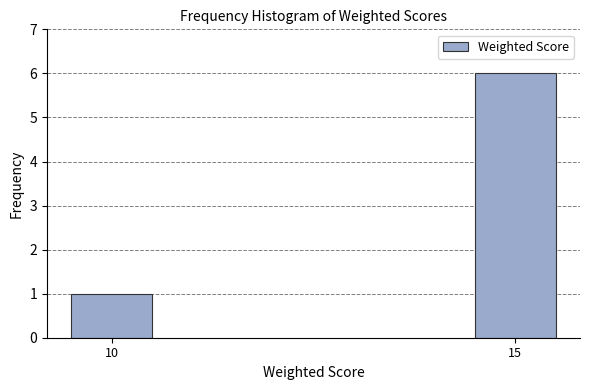

Reading left to right, list all the values displayed in this chart.

10=1	15=6